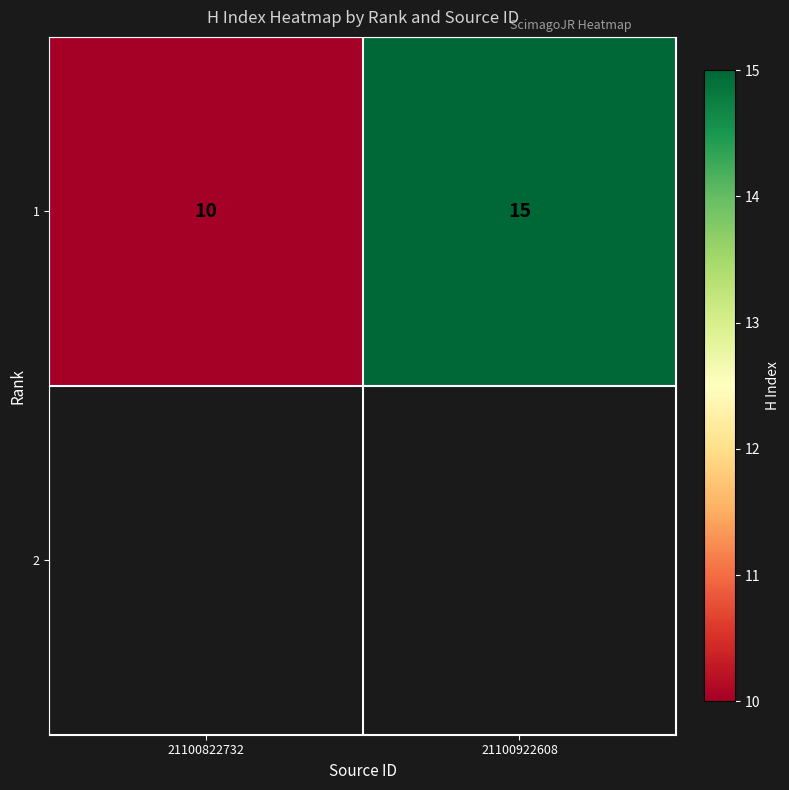

Where is the data nearest to the value 12?

21100822732